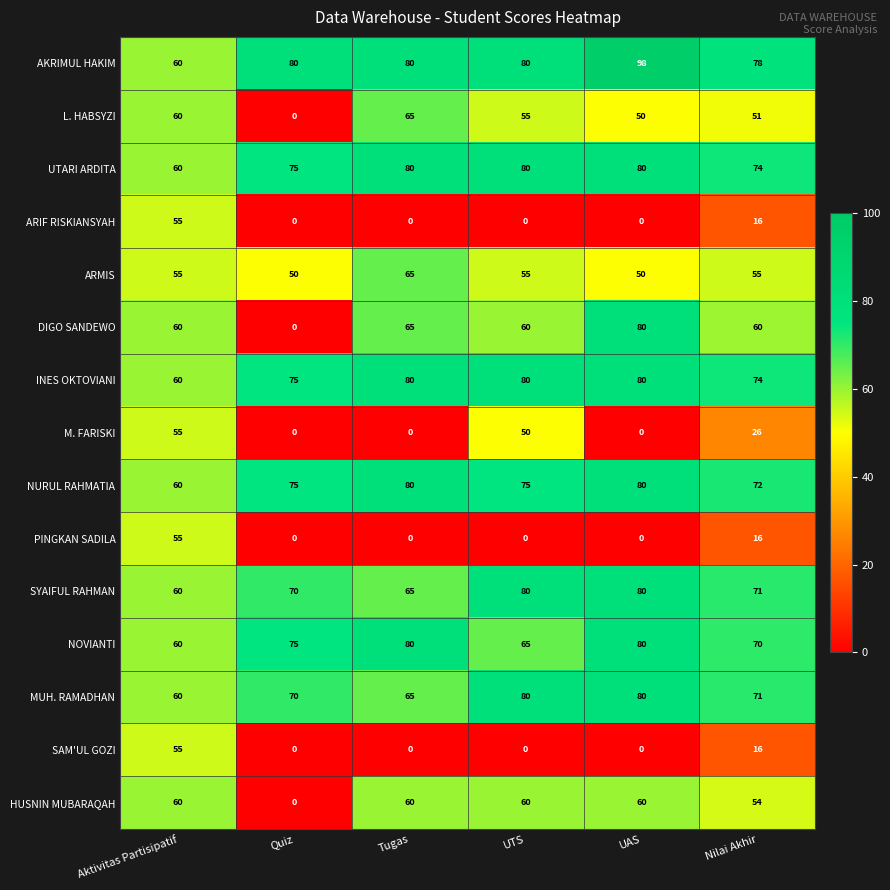

What is the difference between the maximum and minimum values in the SYAIFUL RAHMAN series?

20